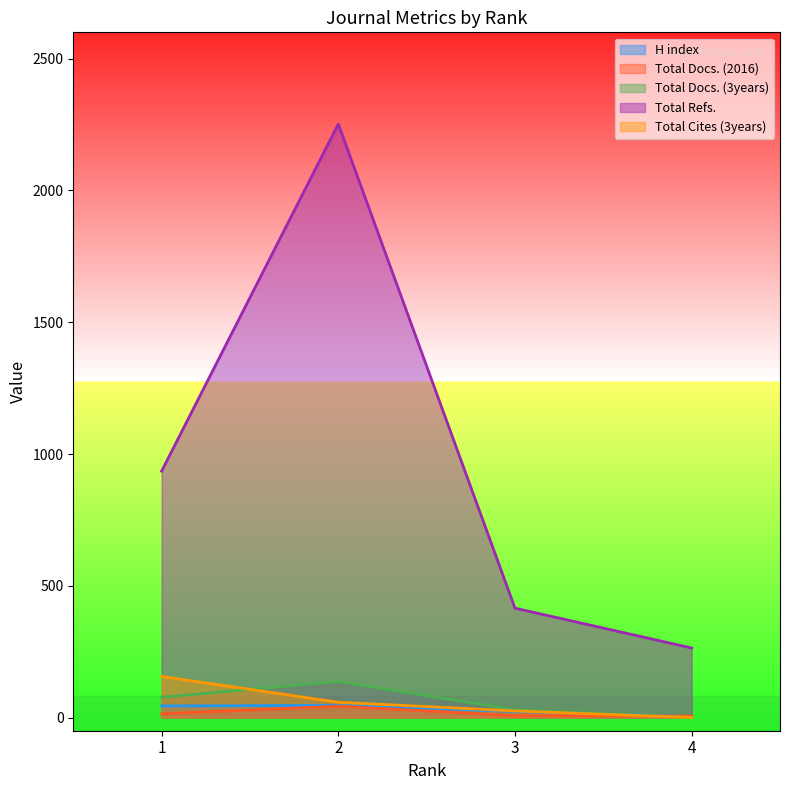

Reading right to left, list all the values displayed in this chart.

H index: 4=4	3=23	2=46	1=44
Total Docs. (2016): 4=6	3=7	2=43	1=14
Total Docs. (3years): 4=0	3=29	2=137	1=77
Total Refs.: 4=264	3=415	2=2252	1=935
Total Cites (3years): 4=0	3=25	2=58	1=156